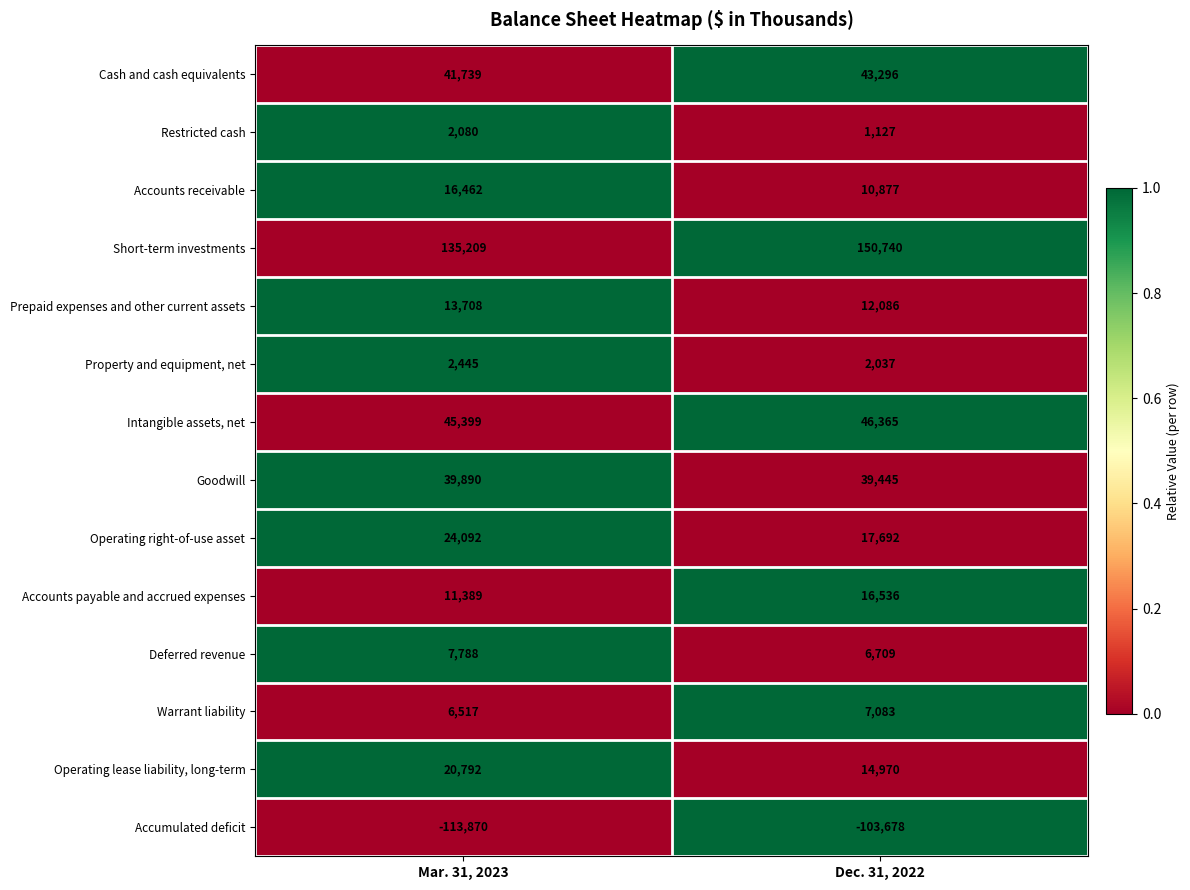

Which series changed the most between Mar. 31, 2023 and Dec. 31, 2022?

Short-term investments